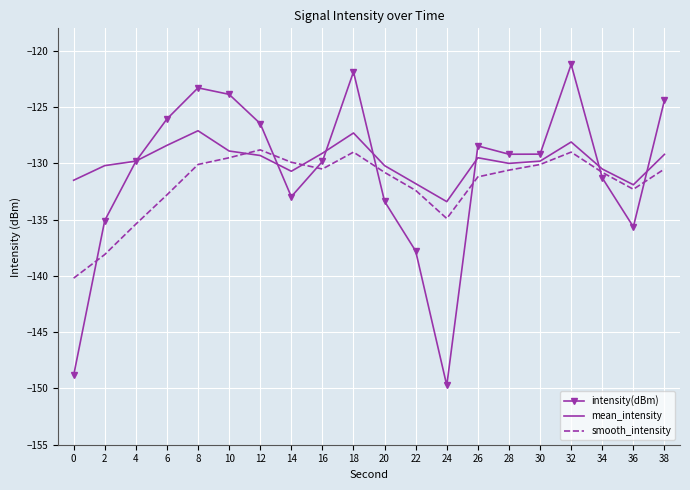

What is the spread (max minus min) of values at 24?

16.3